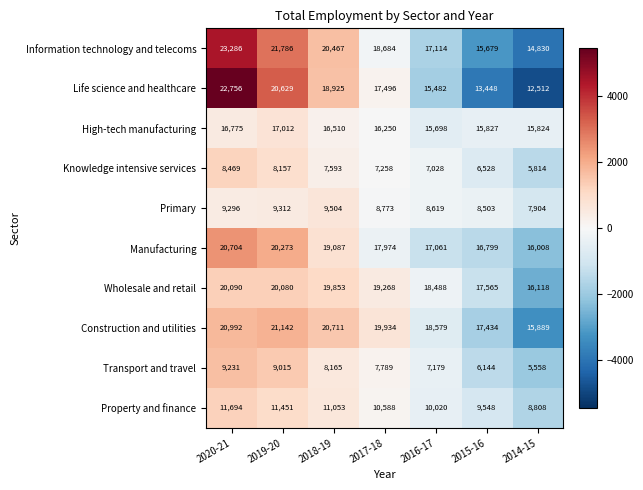

At how many categories does at least one series exceed 13178?

7